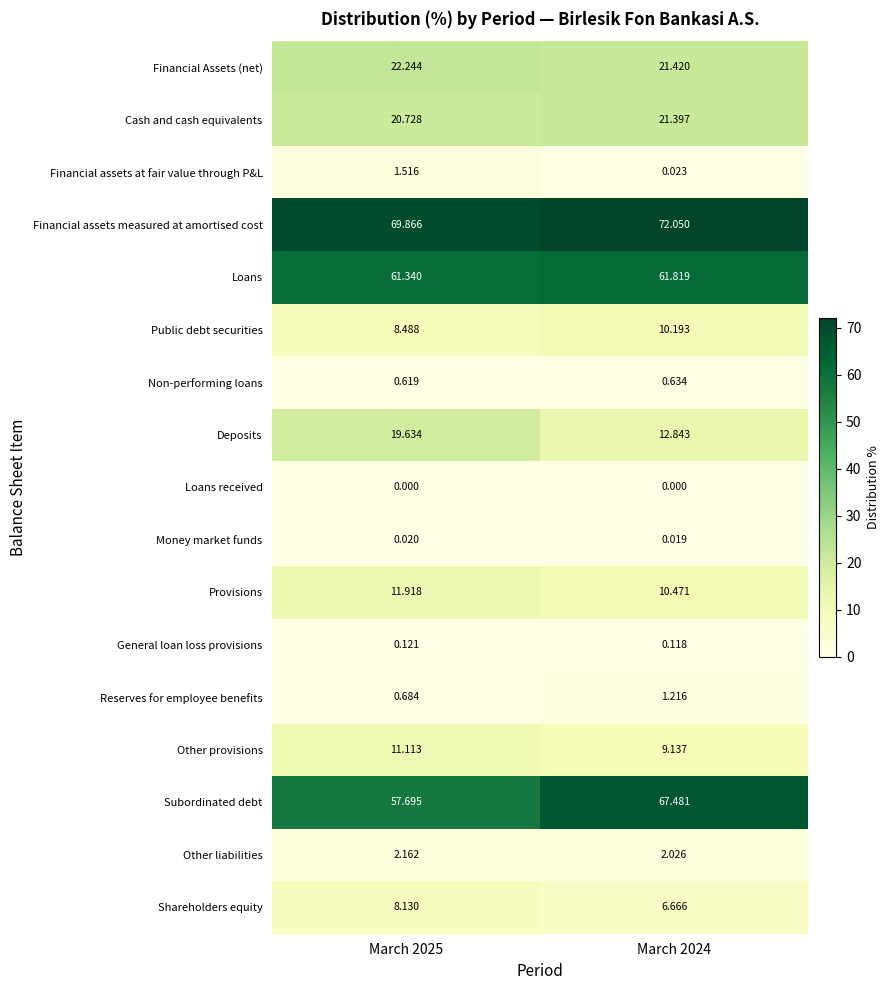

Rank the series at March 2024 from highest to lowest value.

Financial assets measured at amortised cost, Subordinated debt, Loans, Financial Assets (net), Cash and cash equivalents, Deposits, Provisions, Public debt securities, Other provisions, Shareholders equity, Other liabilities, Reserves for employee benefits, Non-performing loans, General loan loss provisions, Financial assets at fair value through P&L, Money market funds, Loans received